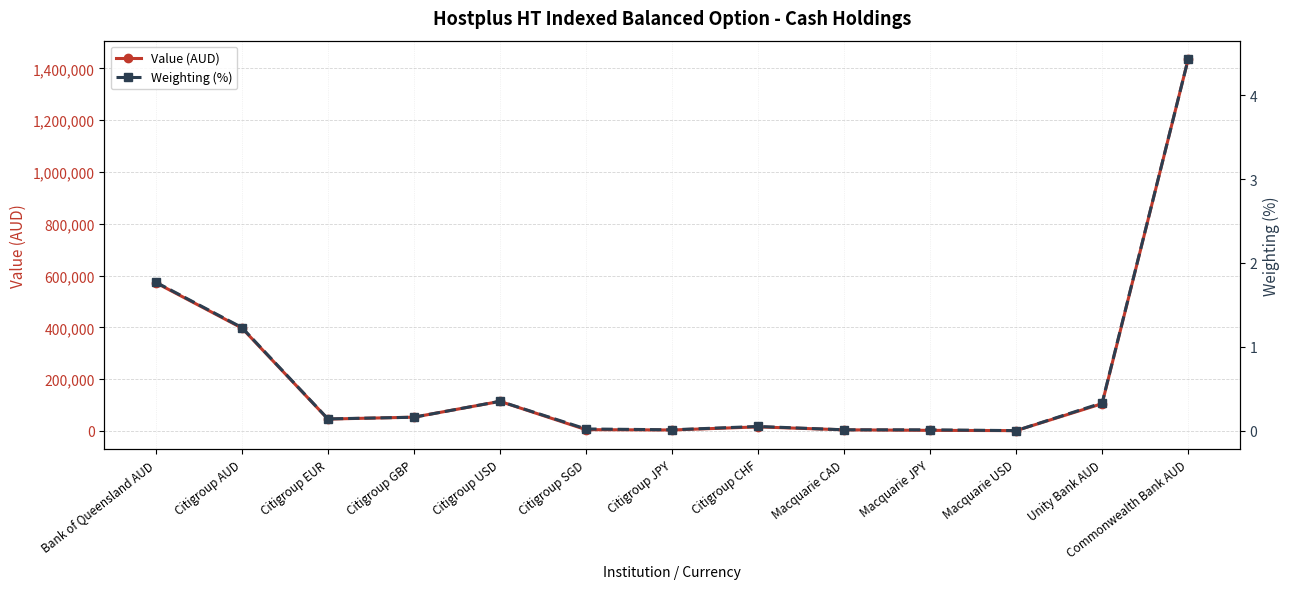

What is the sum of all Value (AUD) values?

2757284